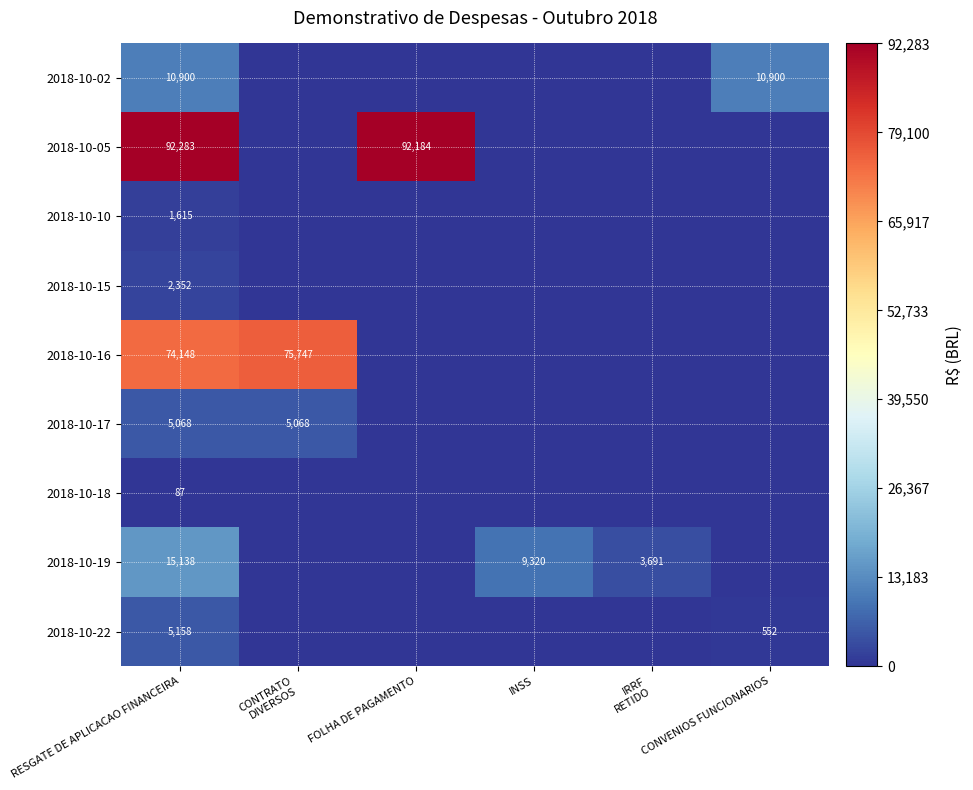

What is the spread (max minus min) of values at CONTRATO
DIVERSOS?

75747.1